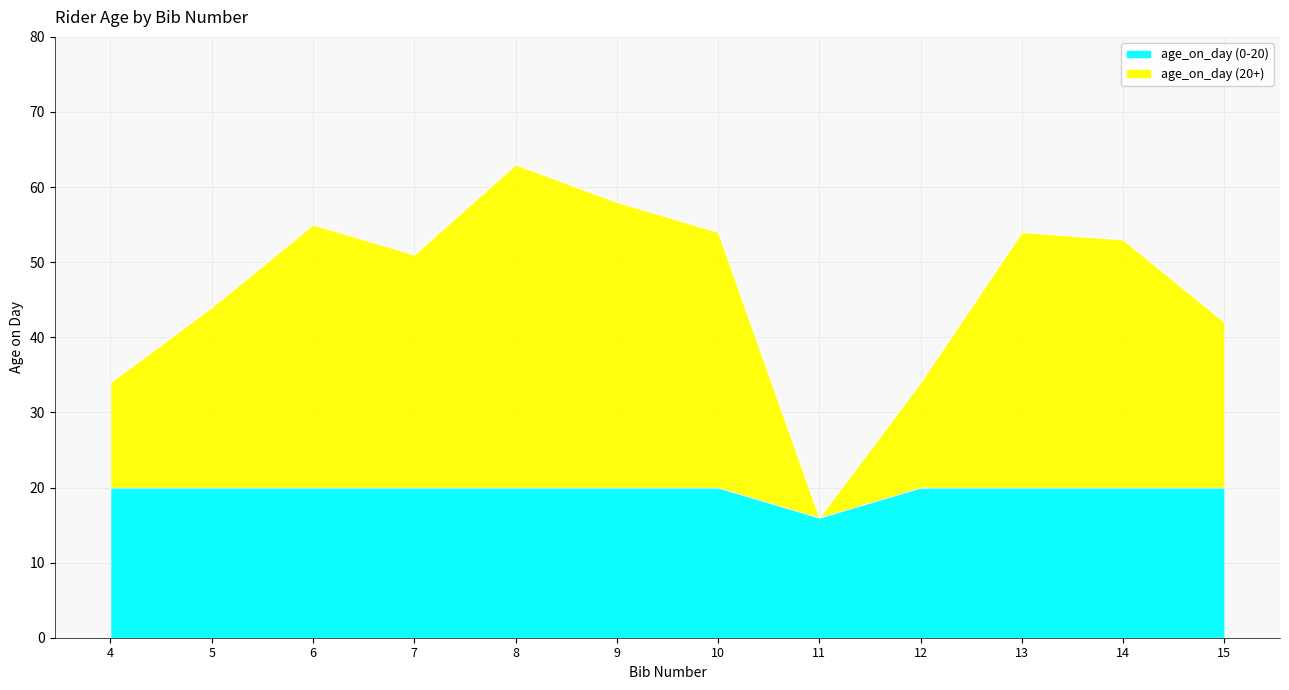

What is the approximate value at 12?

34